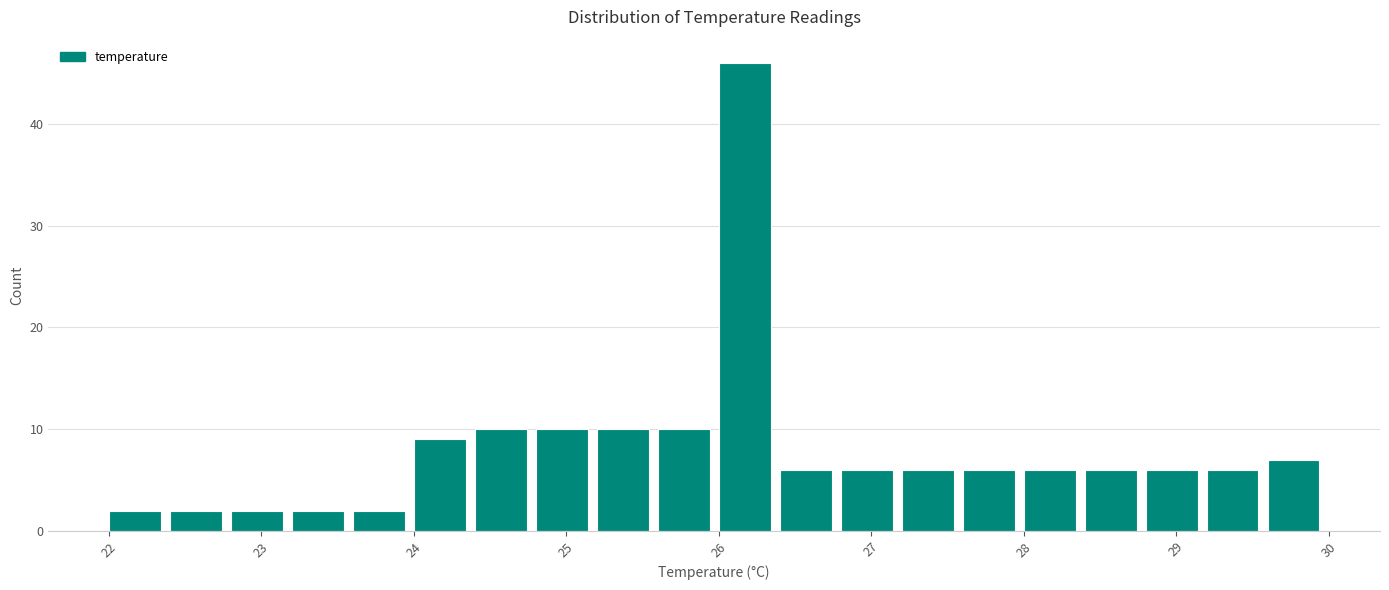

Reading left to right, list every bar in this chart as the range it spans on the x-axis followed by its height. The values are not printed on the chart, so give them approximately, as read against the axis.

22.0 to 22.4: 2
22.4 to 22.8: 2
22.8 to 23.2: 2
23.2 to 23.6: 2
23.6 to 24.0: 2
24.0 to 24.4: 9
24.4 to 24.8: 10
24.8 to 25.2: 10
25.2 to 25.6: 10
25.6 to 26.0: 10
26.0 to 26.4: 46
26.4 to 26.8: 6
26.8 to 27.2: 6
27.2 to 27.6: 6
27.6 to 28.0: 6
28.0 to 28.4: 6
28.4 to 28.8: 6
28.8 to 29.2: 6
29.2 to 29.6: 6
29.6 to 30.0: 7